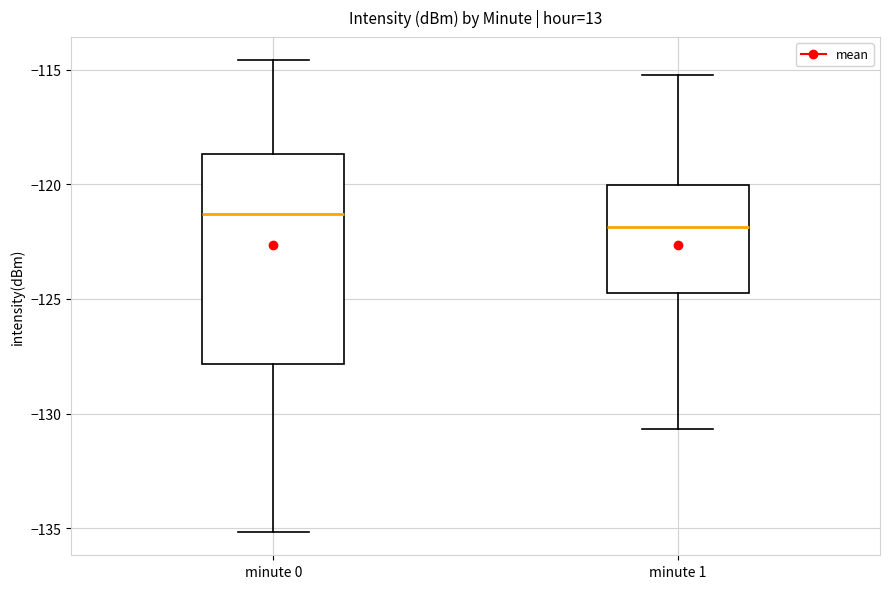

Reading left to right, read every box against the y-axis: the position of its median line, the range the box covers, and the ends of its whiskers. The values are not printed on the chart, so give them approximately, as read against the axis.

minute 0: median -121.5, box -128.0 to -118.5, whiskers -135.0 to -114.5
minute 1: median -122.0, box -124.5 to -120.0, whiskers -130.5 to -115.0